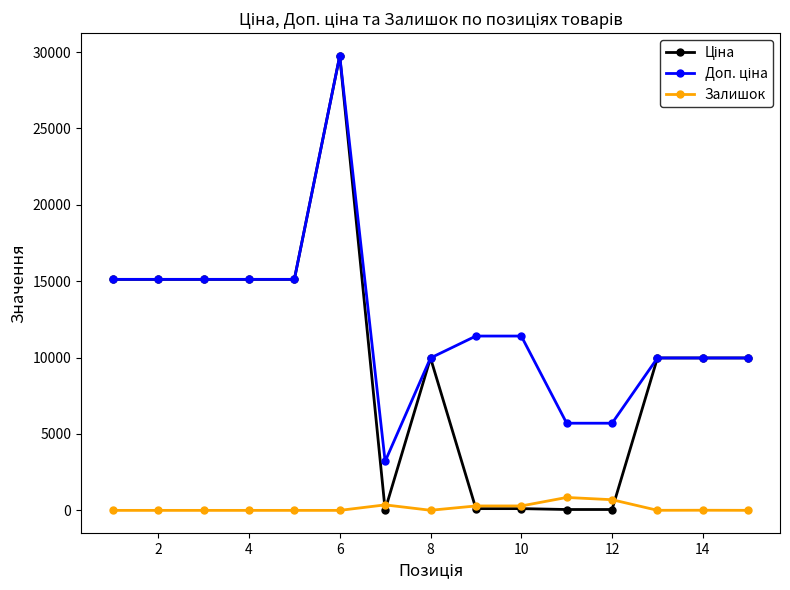

What is the lowest value of the Ціна series?

32.0